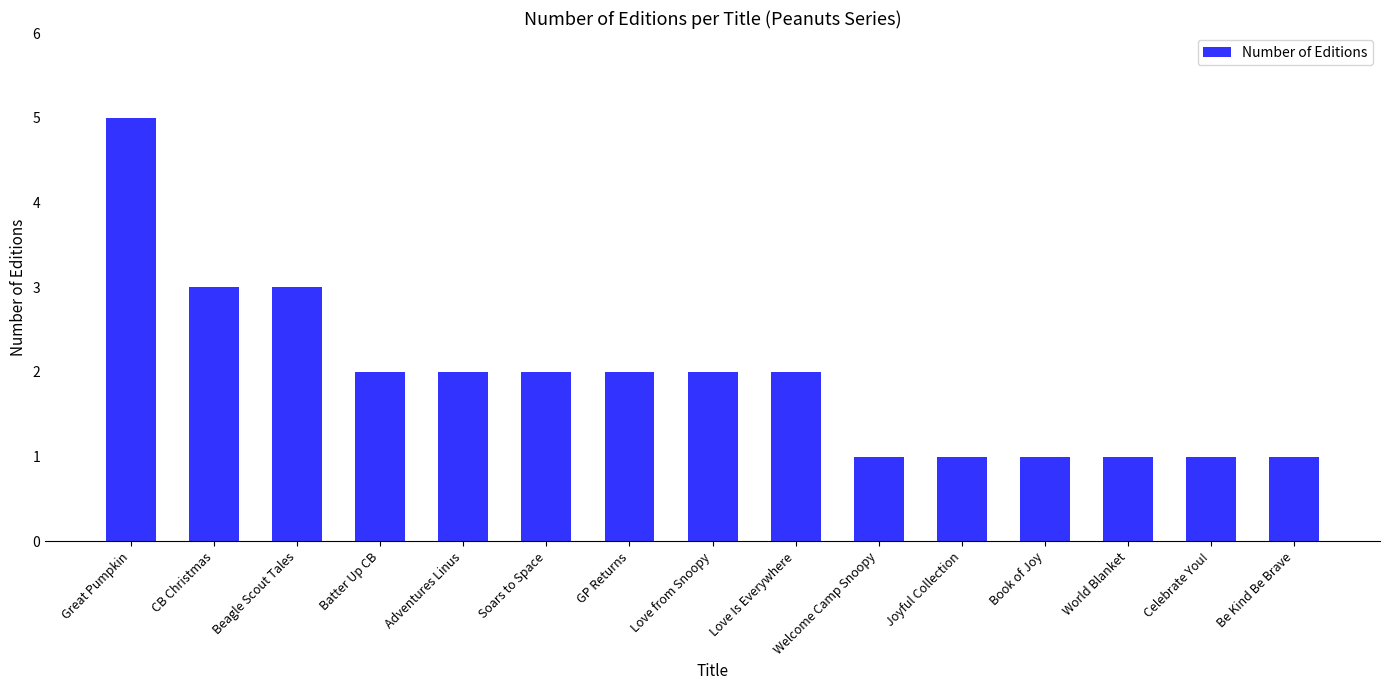

Reading left to right, list all the values displayed in this chart.

5	3	3	2	2	2	2	2	2	1	1	1	1	1	1